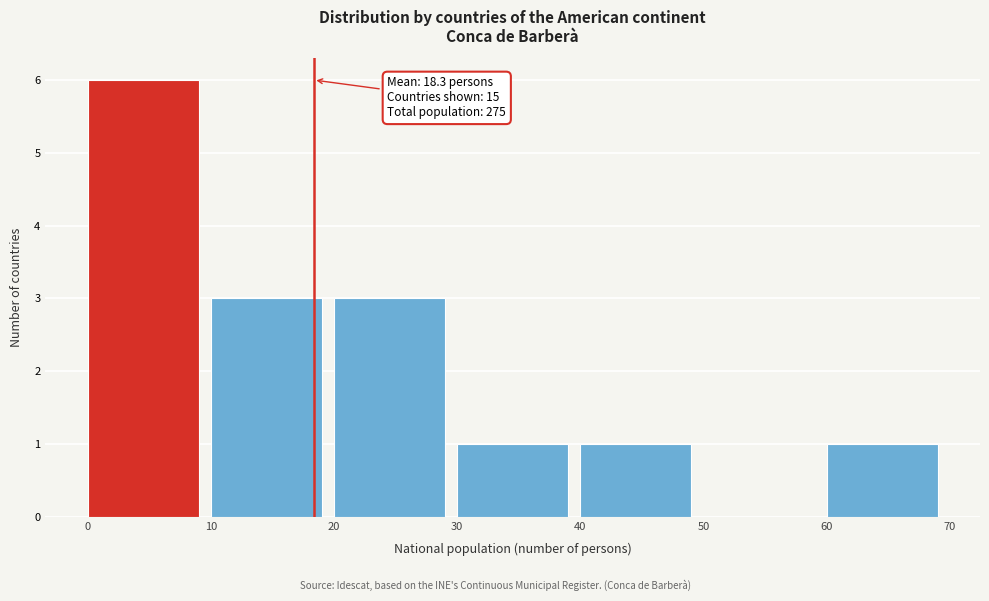

Over which range of the x-axis is the bar tallest?

0 to 10